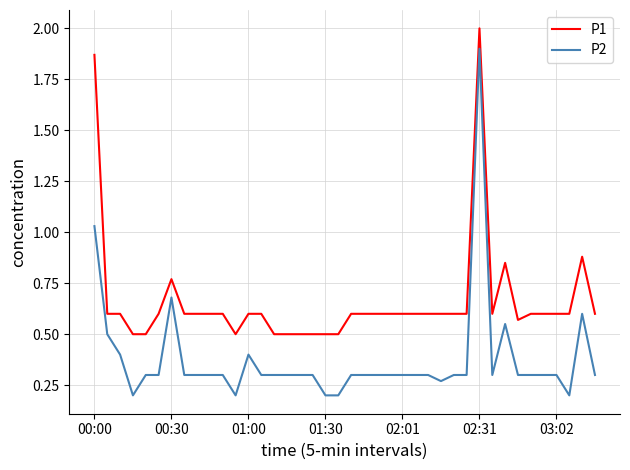

What are all the series names shown in the legend?

P1, P2